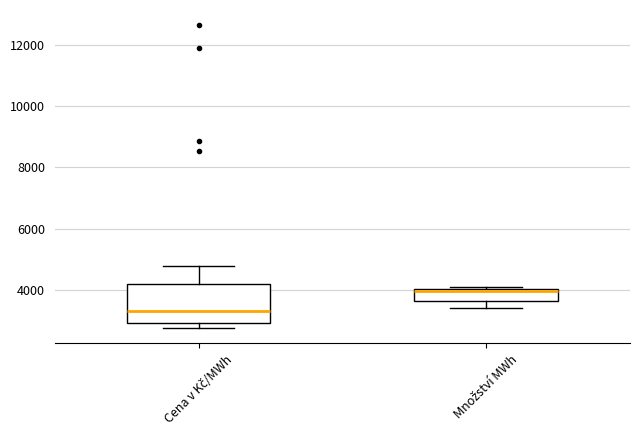

Where is the lower edge of the box for Množství MWh on the y-axis? The values are not printed on the chart, so give them approximately, as read against the axis.

3600